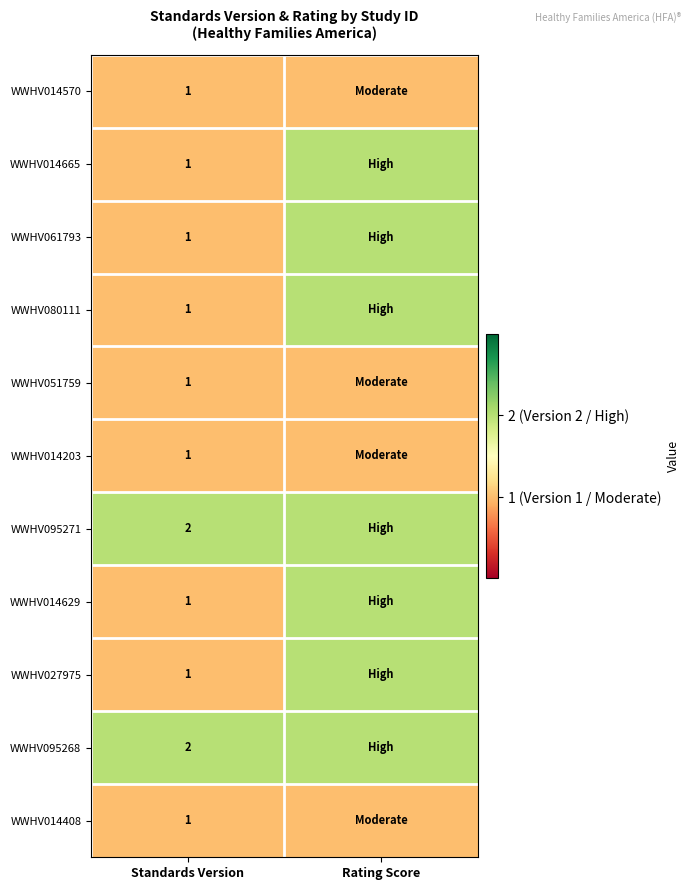

How many distinct data groups are displayed?

11